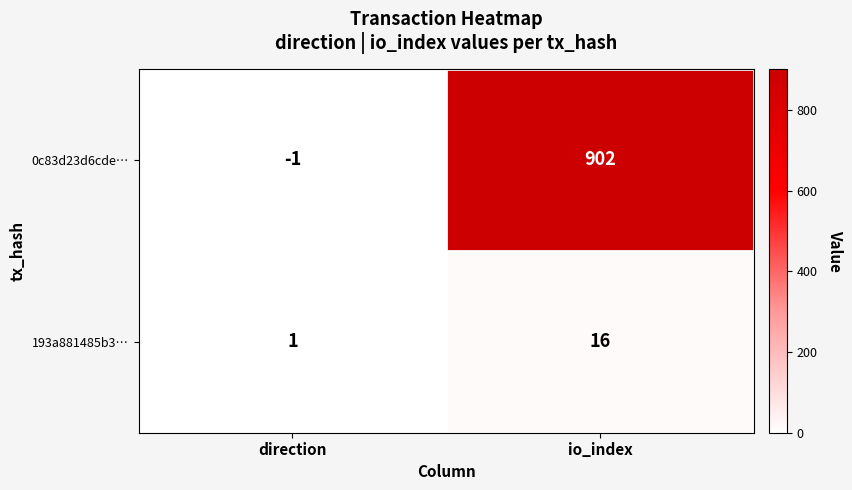

List the series in order of their overall mean, lowest first.

193a881485b3…, 0c83d23d6cde…